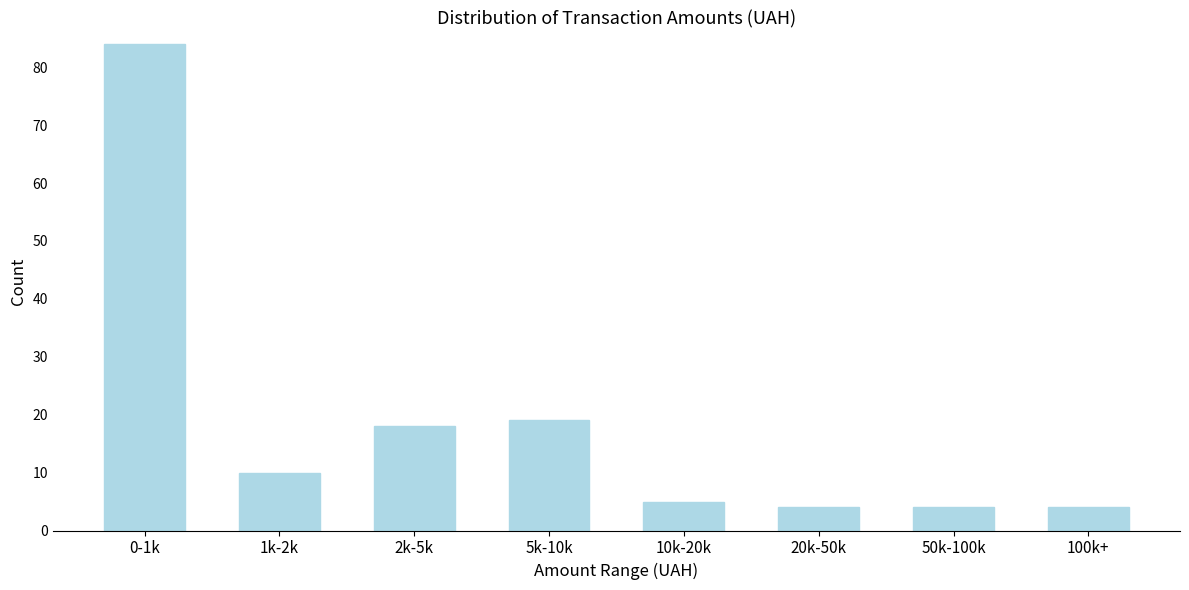

Reading right to left, extract all data points from this chart.

4	4	4	5	19	18	10	84